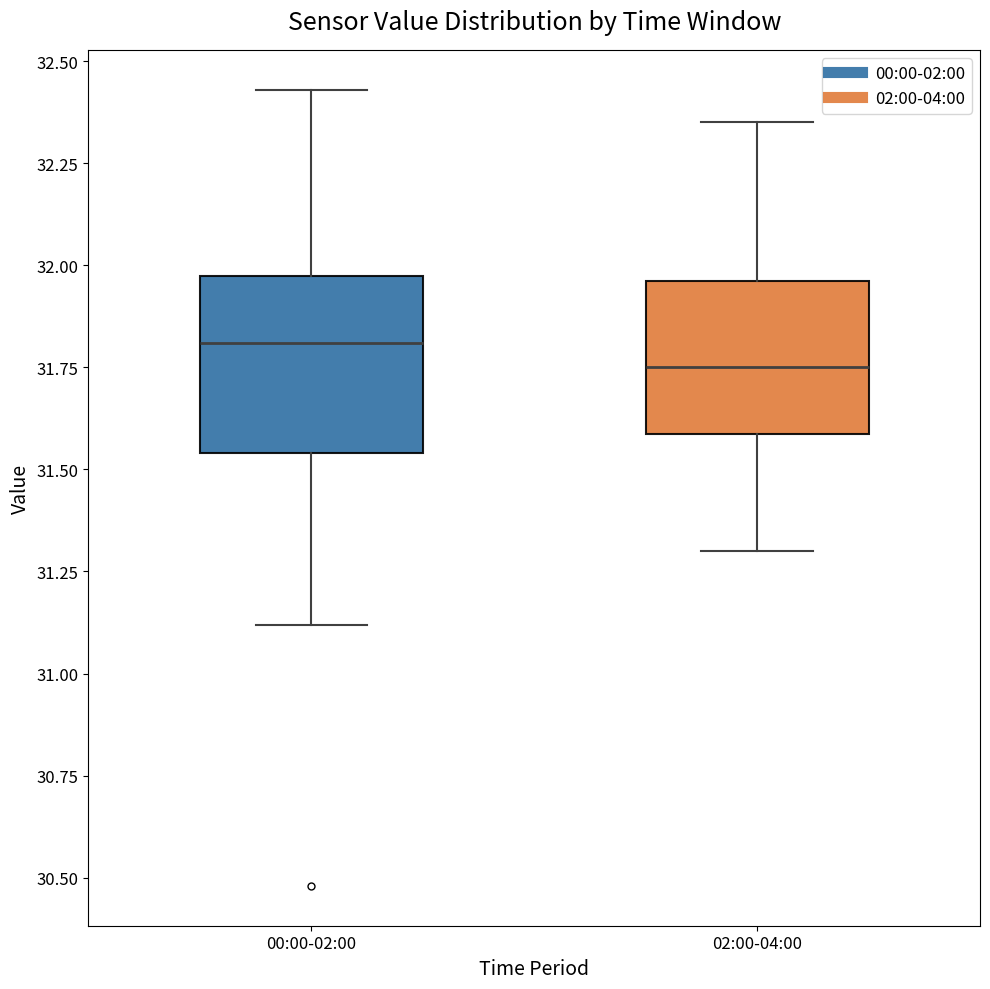

Reading left to right, read every box against the y-axis: the position of its median line, the range the box covers, and the ends of its whiskers. The values are not printed on the chart, so give them approximately, as read against the axis.

00:00-02:00: median 31.80, box 31.55 to 31.95, whiskers 31.10 to 32.45
02:00-04:00: median 31.75, box 31.60 to 31.95, whiskers 31.30 to 32.35